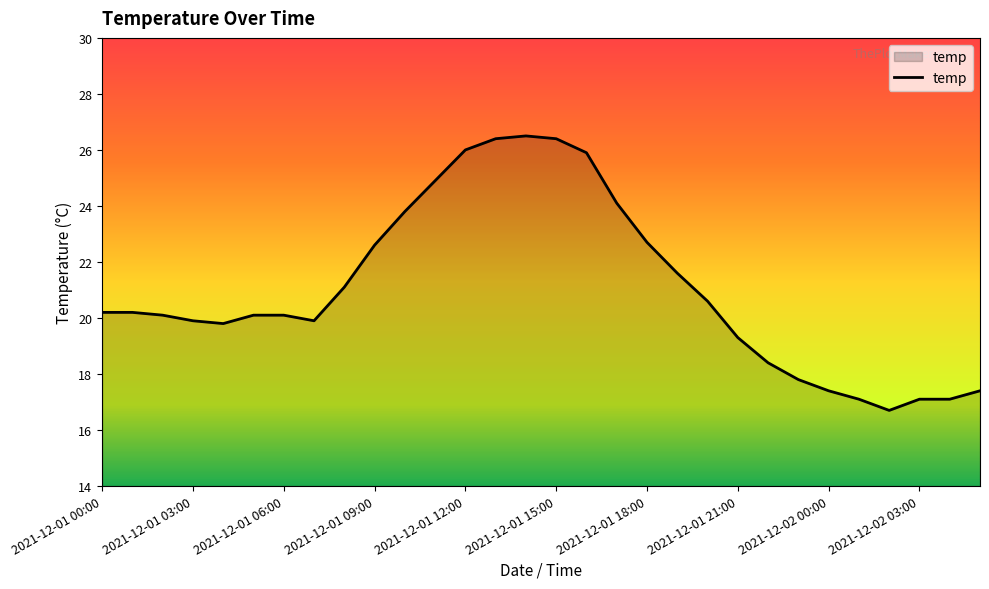

What is the maximum value shown in the chart?

26.5